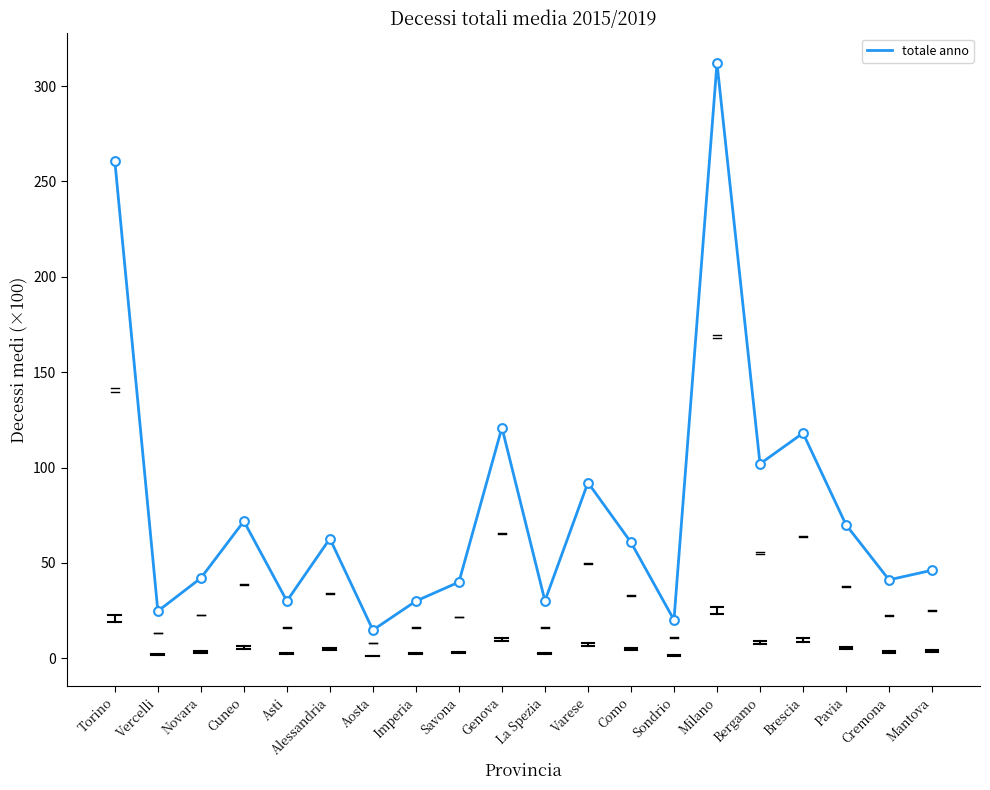

What is the ratio of the value at Alessandria to the value at Sondrio?

3.1